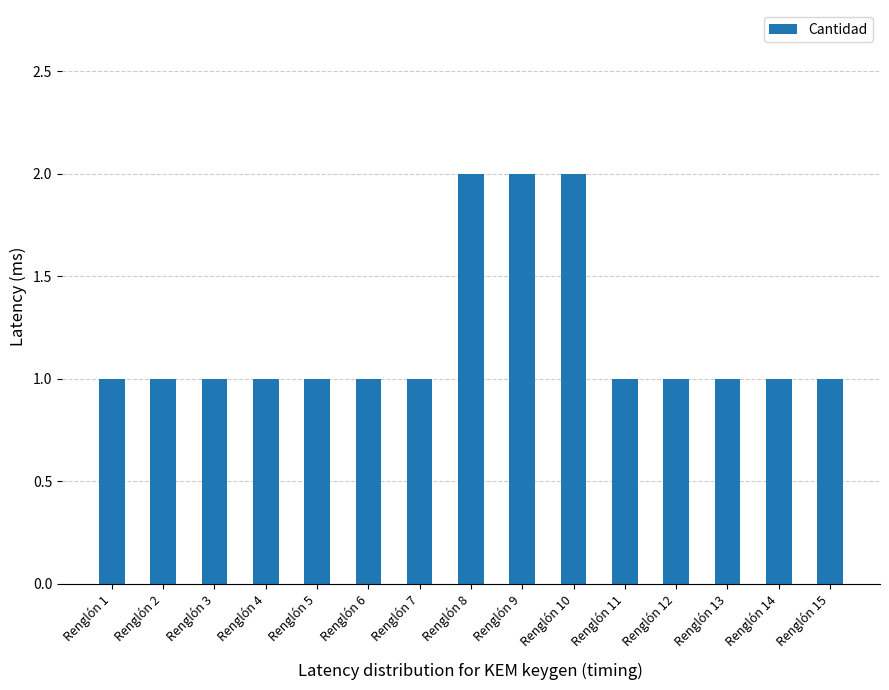

What is the ratio of the value at Renglón 15 to the value at Renglón 1?

1.0